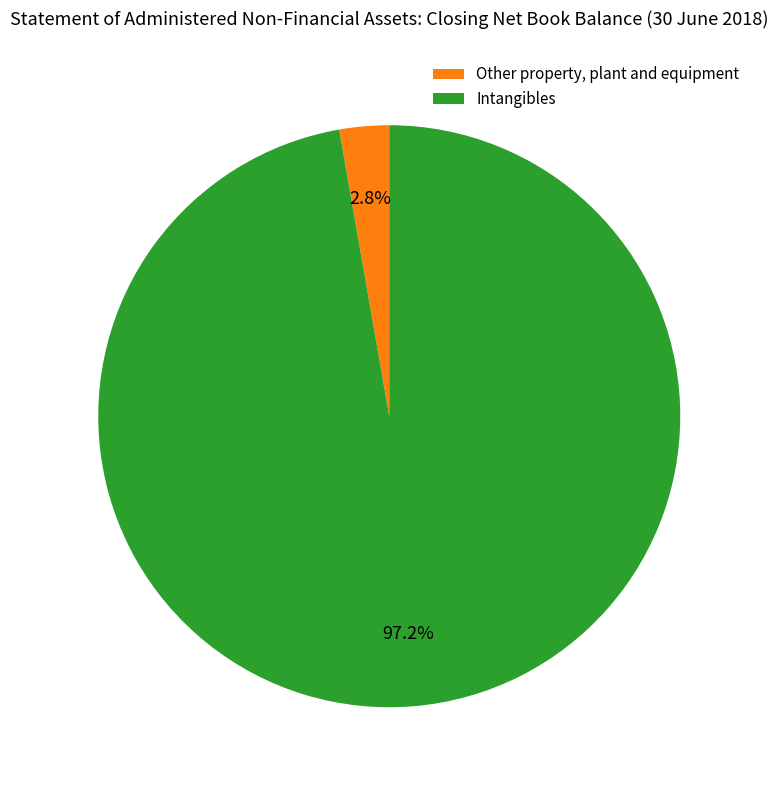

Rank the categories by value from highest to lowest.

Intangibles, Other property, plant and equipment